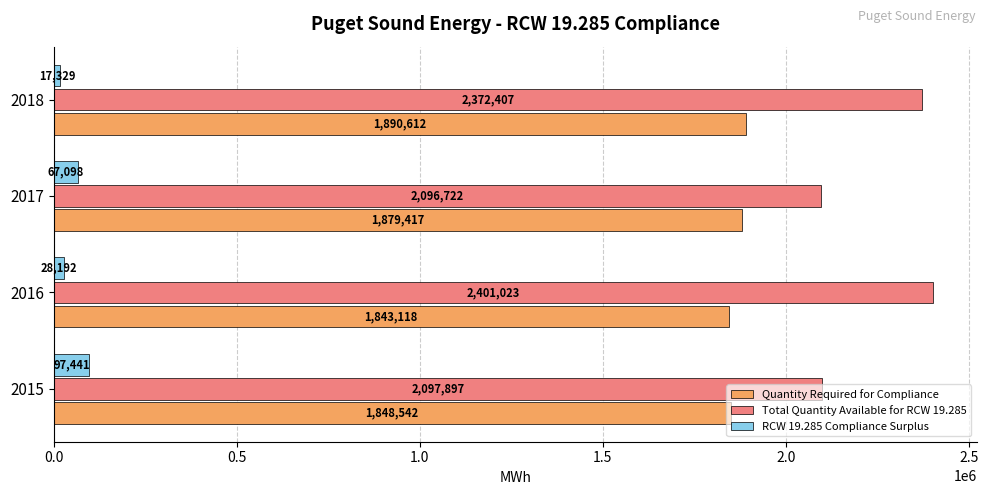

The Quantity Required for Compliance series shows 1241801.6 at 2018. True or false?

False